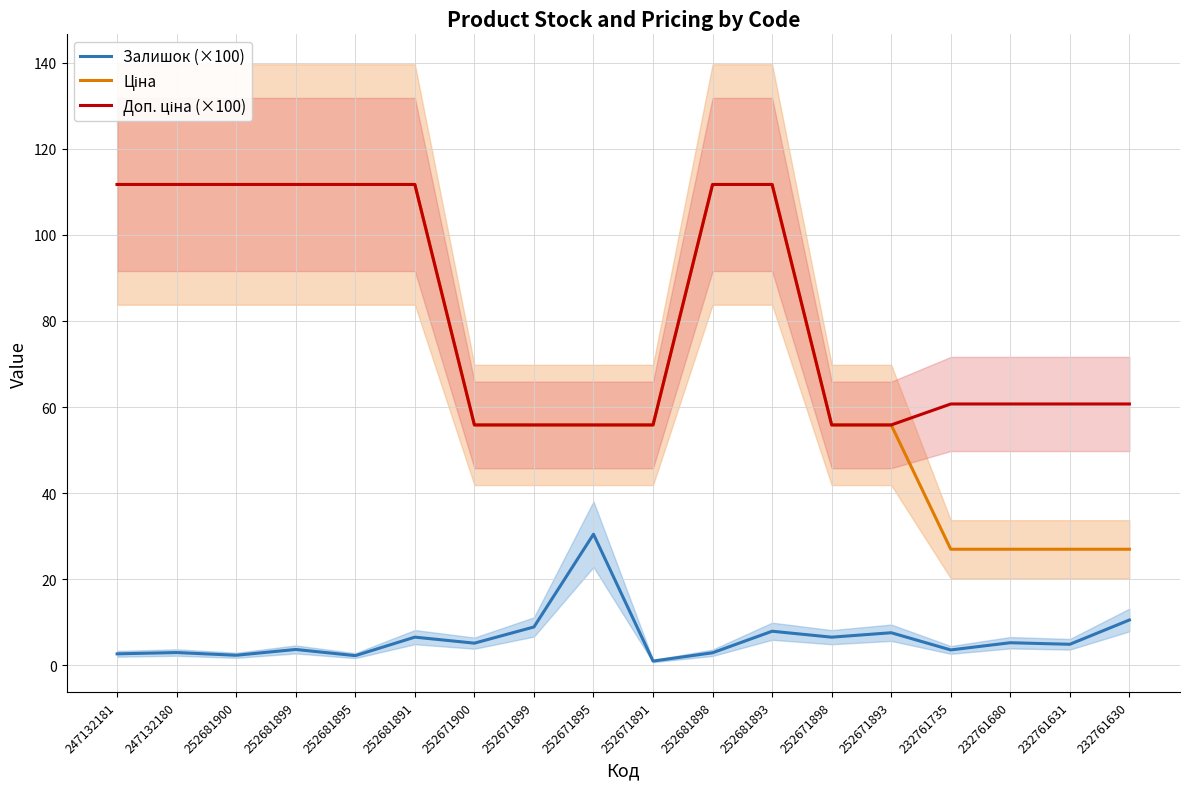

What are all the series names shown in the legend?

Залишок (×100), Ціна, Доп. ціна (×100)